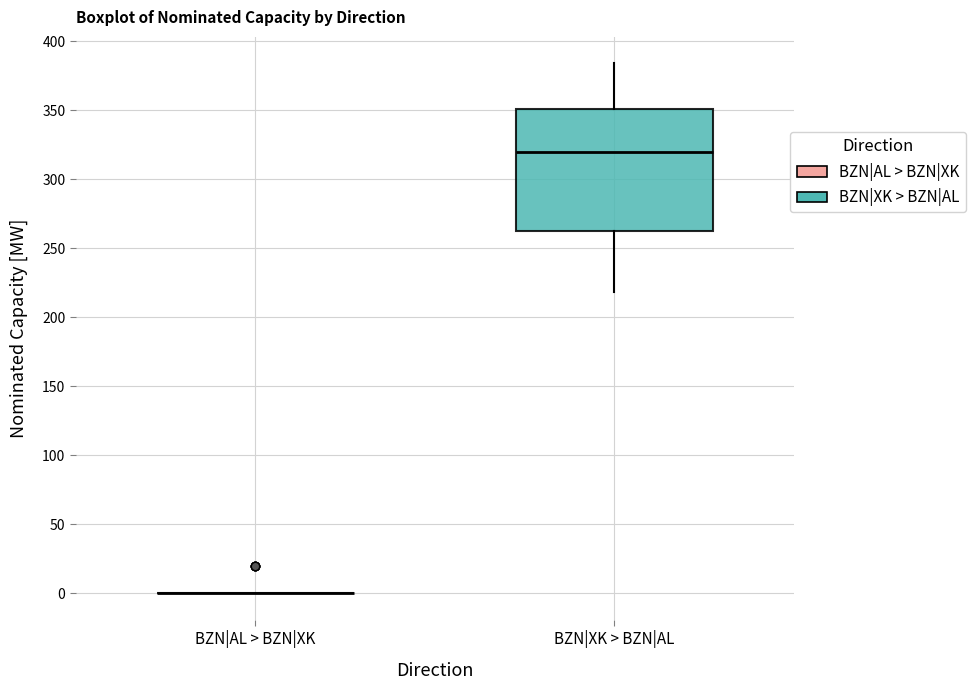

Reading left to right, read every box against the y-axis: the position of its median line, the range the box covers, and the ends of its whiskers. The values are not printed on the chart, so give them approximately, as read against the axis.

BZN|AL > BZN|XK: box collapsed to a line at 0, whiskers 0 to 0
BZN|XK > BZN|AL: median 320, box 260 to 350, whiskers 220 to 385